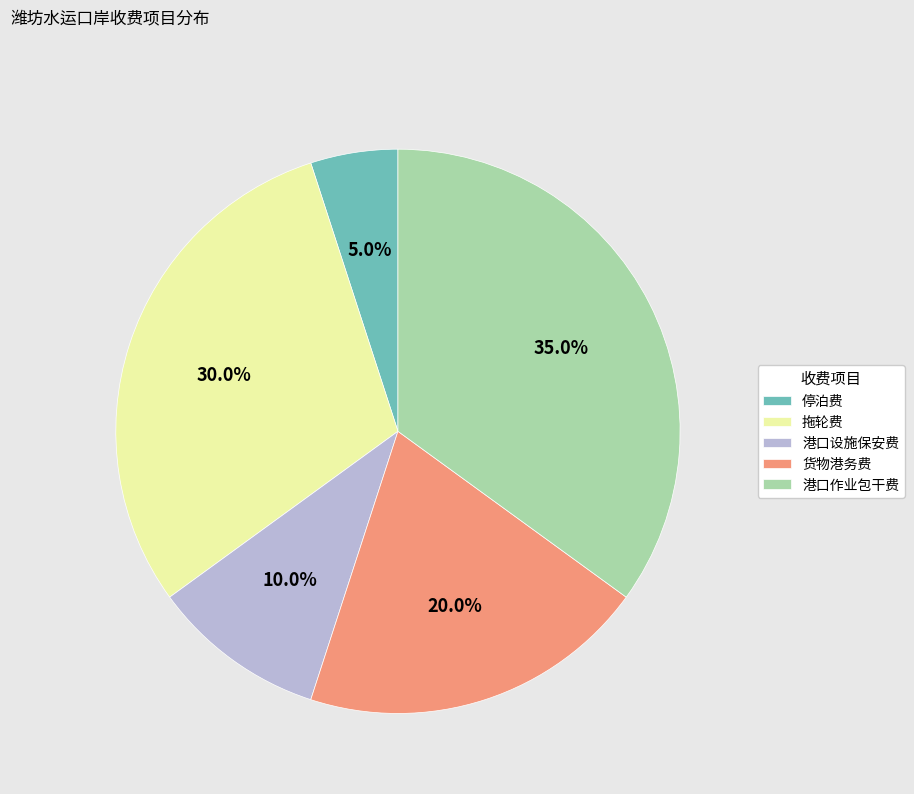

The 港口设施保安费 slice represents 19% of the pie. True or false?

False